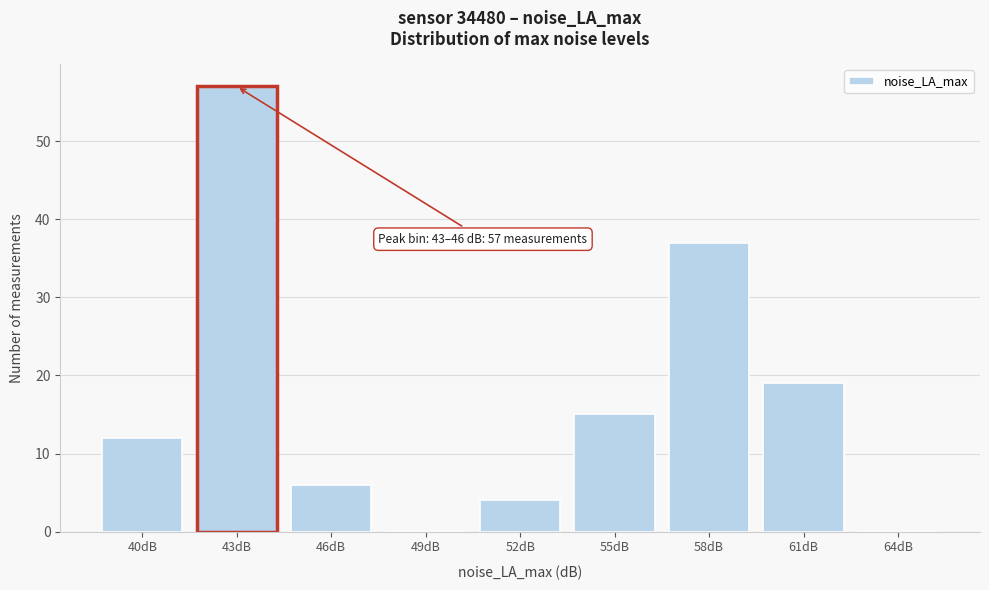

Reading right to left, what are all the values shown in this chart?

64dB=0	61dB=19	58dB=37	55dB=15	52dB=4	49dB=0	46dB=6	43dB=57	40dB=12